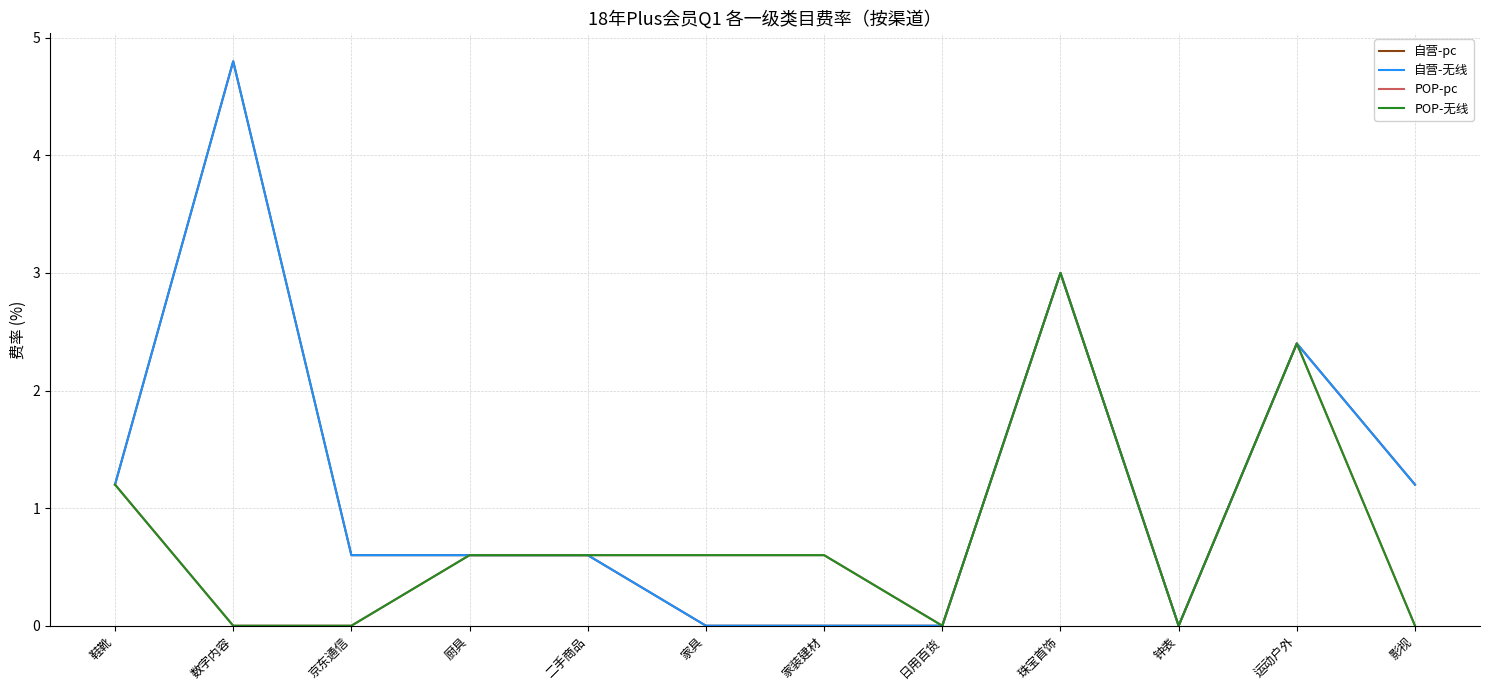

List the series in order of their peak value, highest first.

自营-pc, 自营-无线, POP-pc, POP-无线